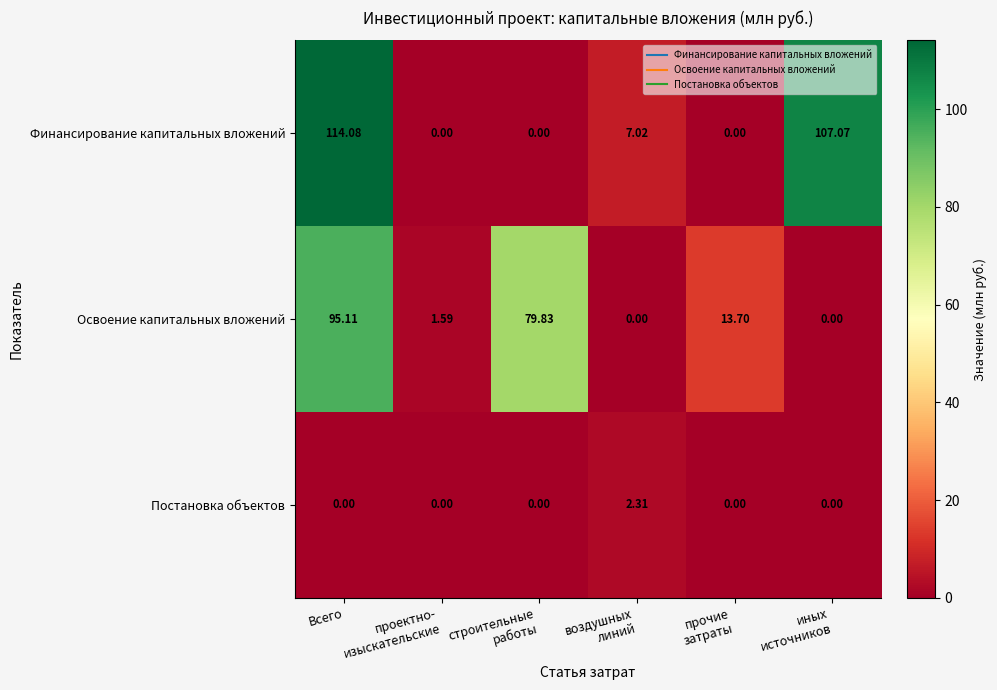

Which series has the largest total across all categories?

Финансирование капитальных вложений